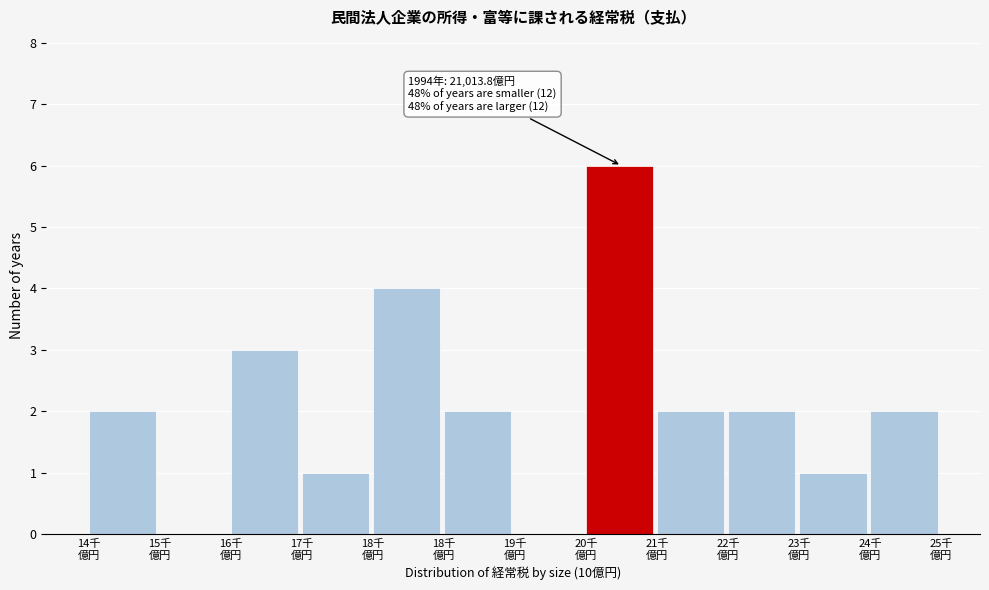

Are the bars horizontal?

No